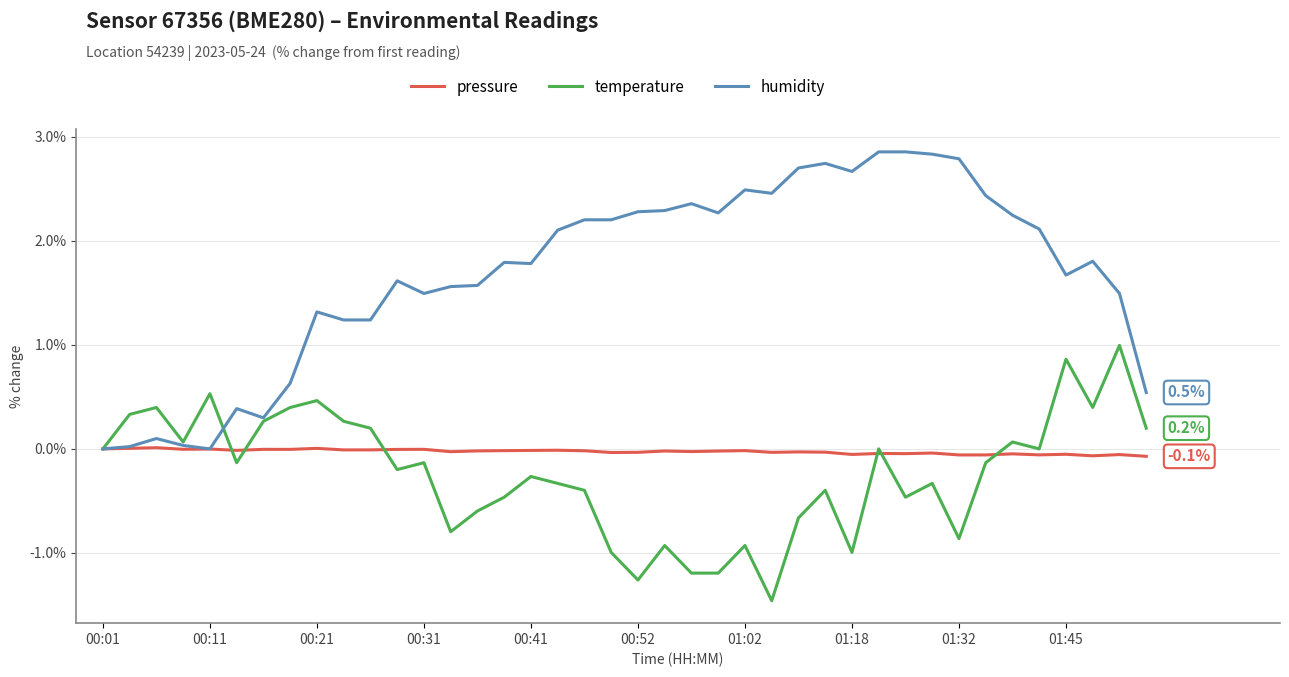

List the series in order of their peak value, lowest first.

pressure, temperature, humidity